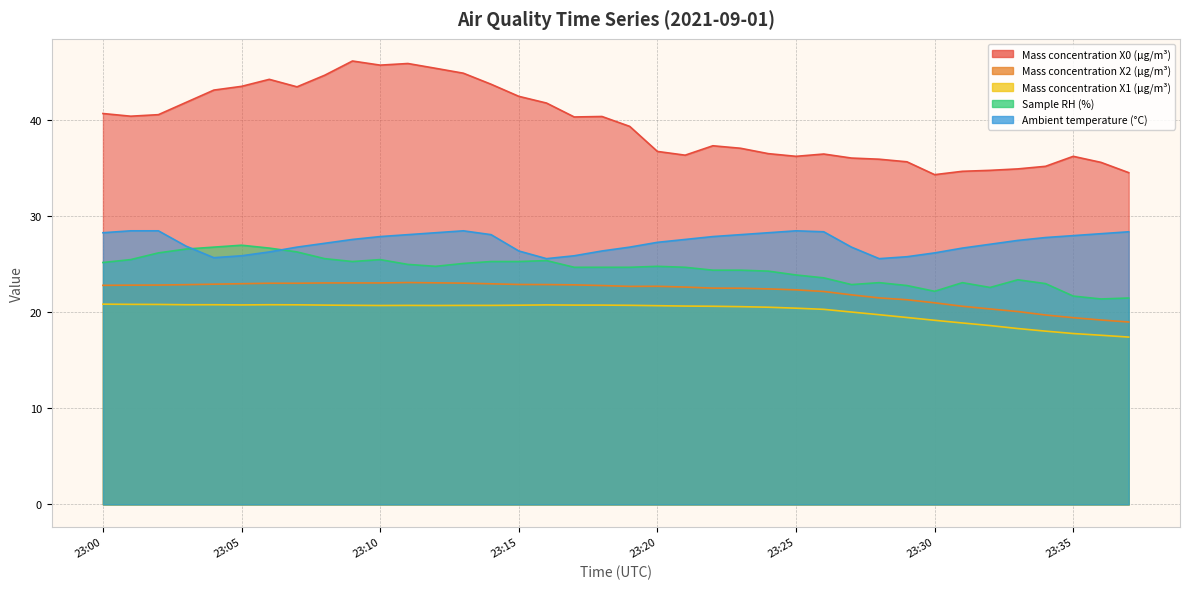

Rank the series at 23:31 from lowest to highest value.

Mass concentration X1 (μg/m³), Mass concentration X2 (μg/m³), Sample RH (%), Ambient temperature (°C), Mass concentration X0 (μg/m³)